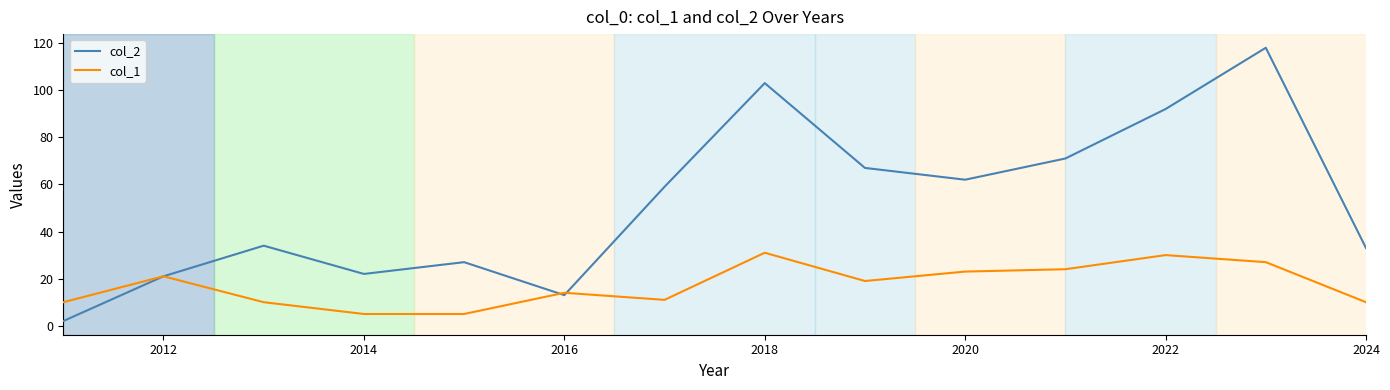

Rank the series by their average value, from lowest to highest.

col_1, col_2